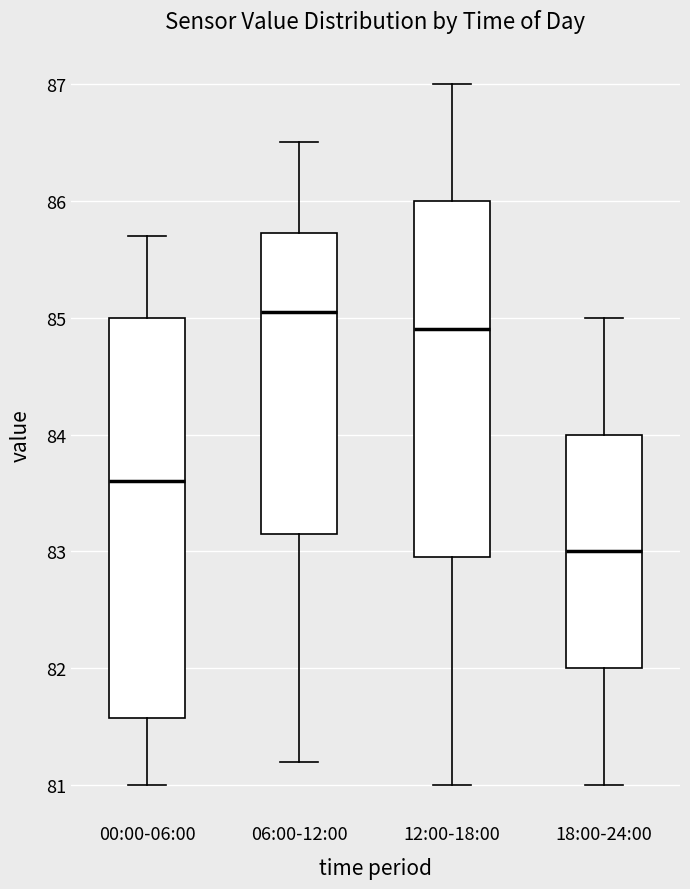

Where is the lower edge of the box for 06:00-12:00 on the y-axis? The values are not printed on the chart, so give them approximately, as read against the axis.

83.2